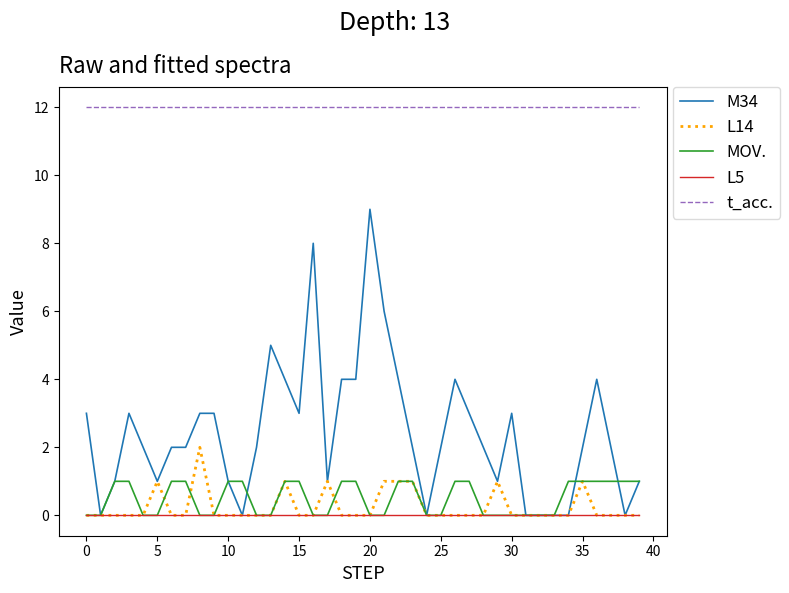

Does the chart display data point markers on the line(s)?

No